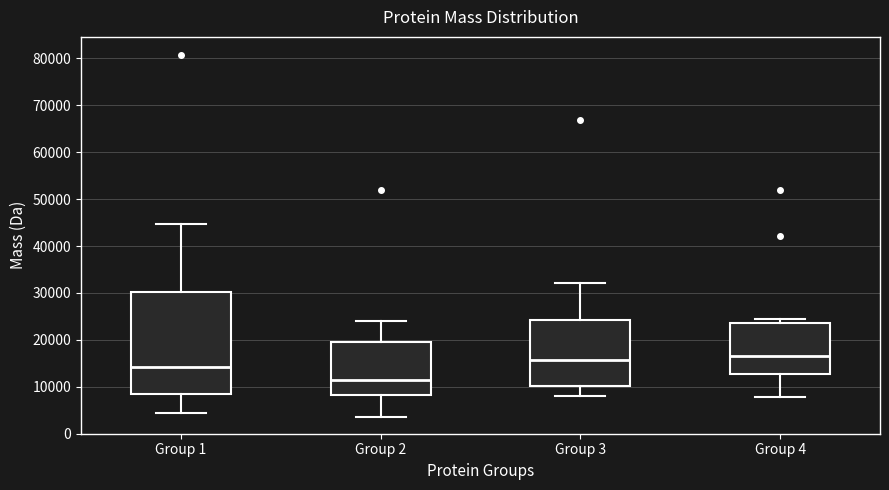

Comparing the boxes themselves (not the whiskers), which one is the tallest?

Group 1